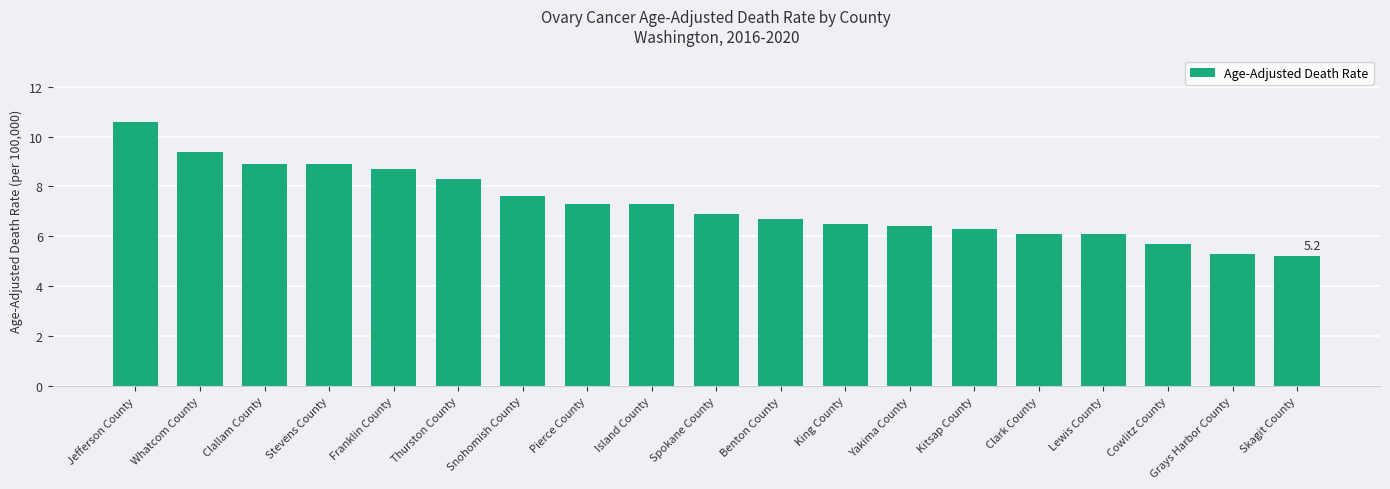

What is the label of the 15th bar from the left?

Clark County